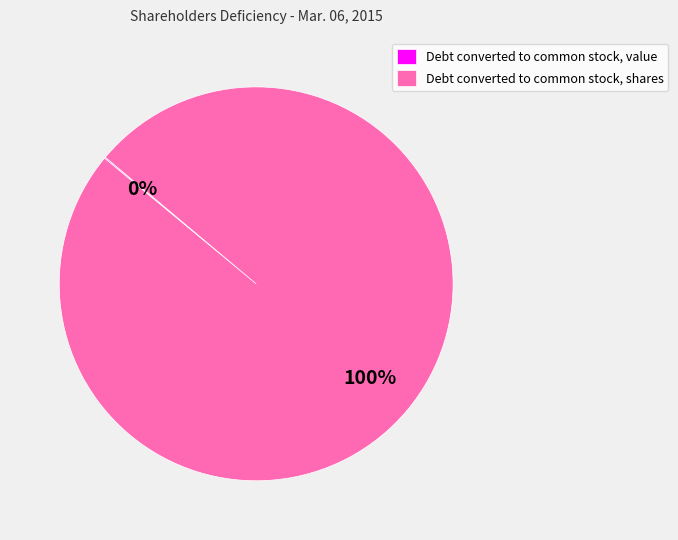

To the nearest percent, what portion does Debt converted to common stock, shares represent?

100%